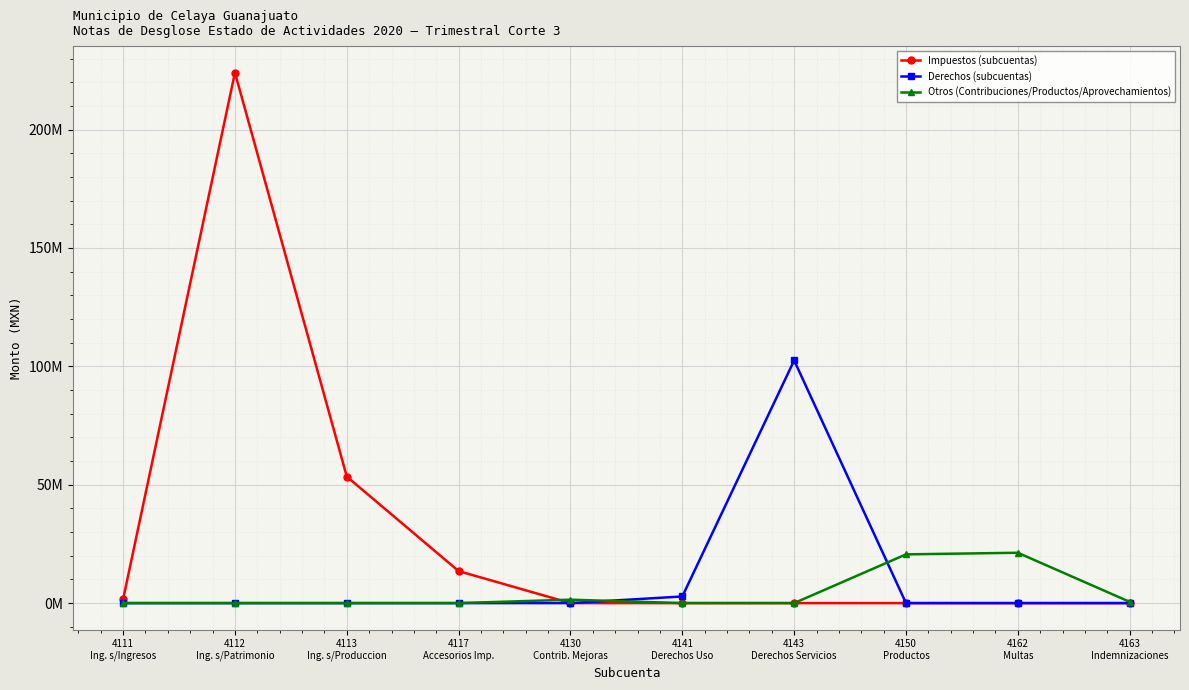

Does the chart have visible grid lines?

Yes